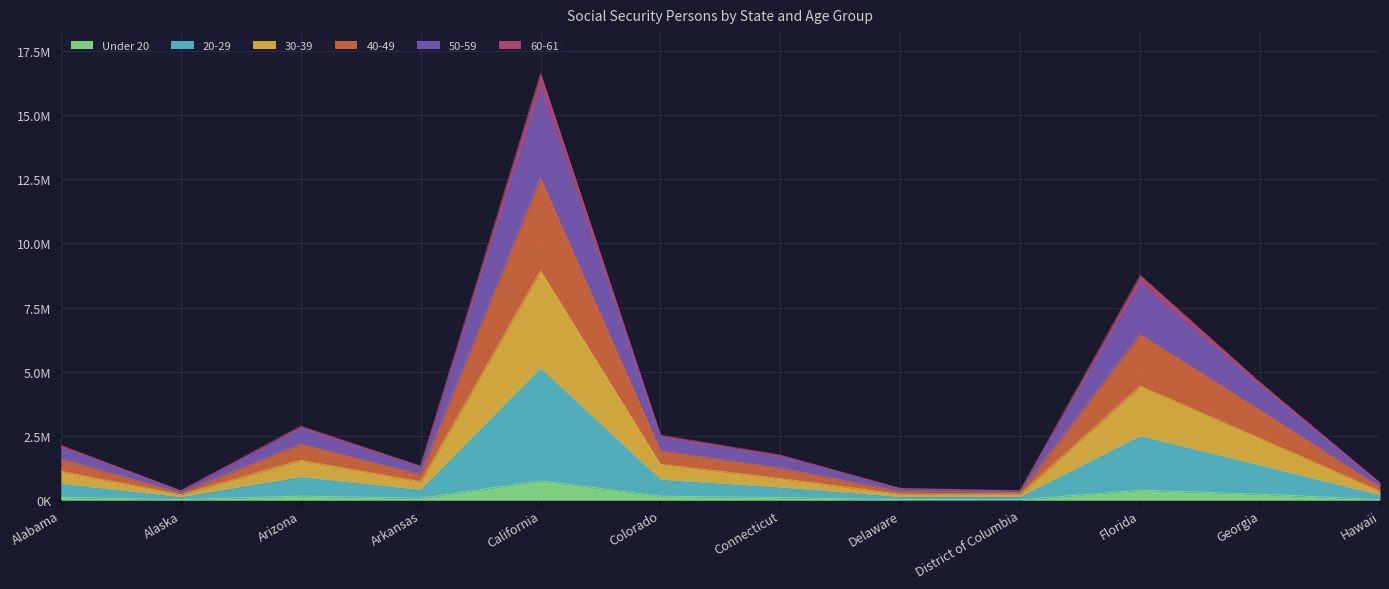

At which label is 60-61 closest to 4573785?

Florida